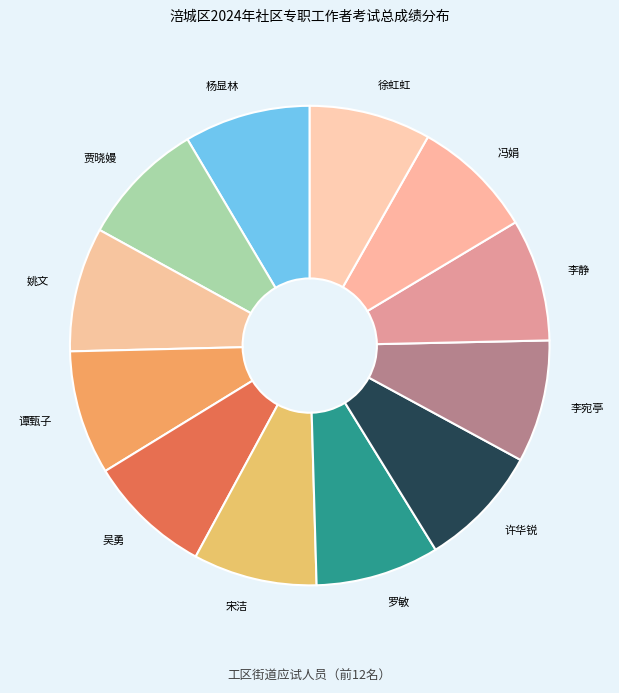

Is it true that 冯娟 is 8% of the pie?

True